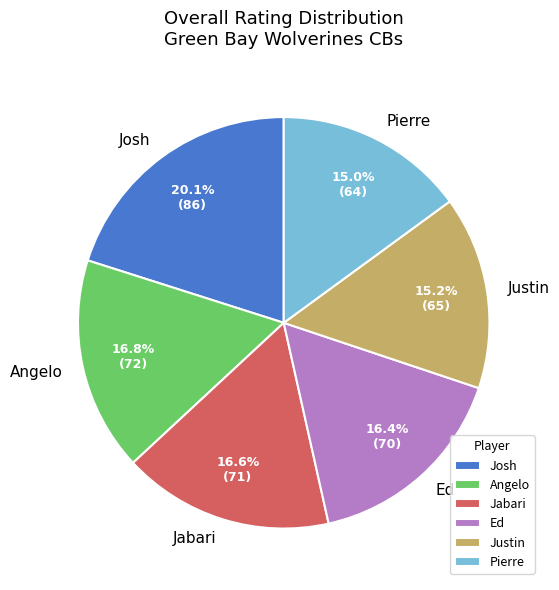

Approximately how many times larger is the value at Josh compared to Jabari?

1.2